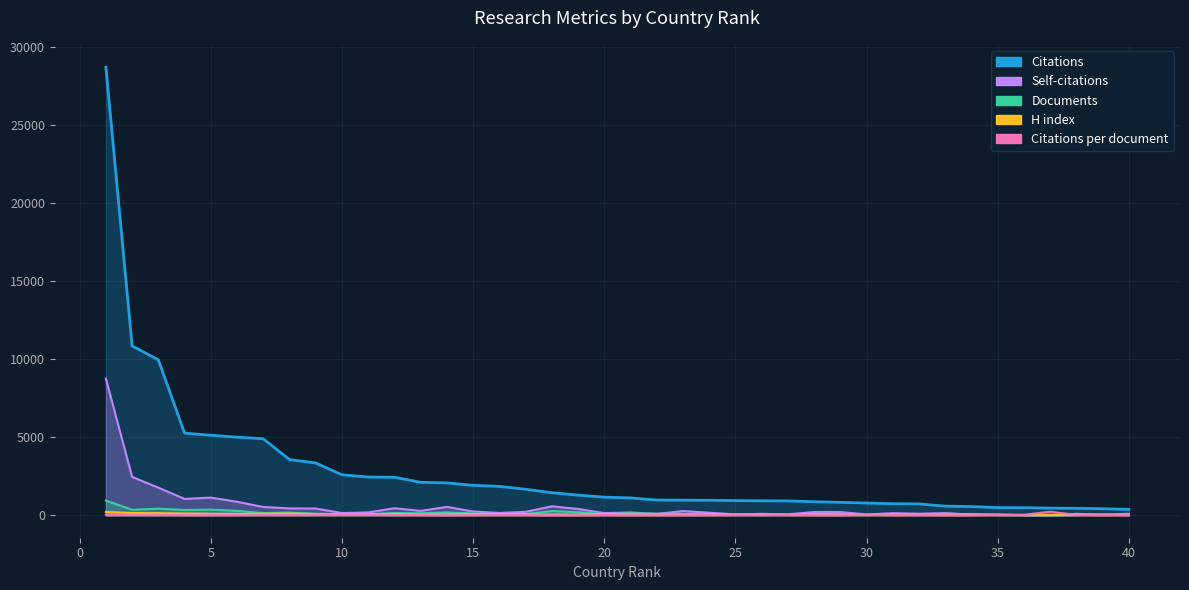

How many interior local valleys does the H index series have?

9